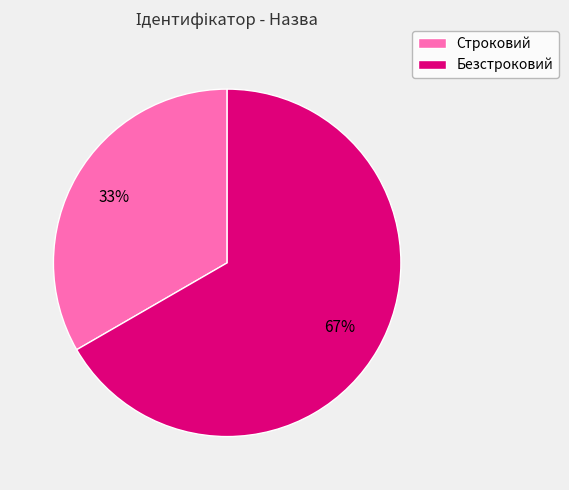

How many slices are in this pie chart?

2